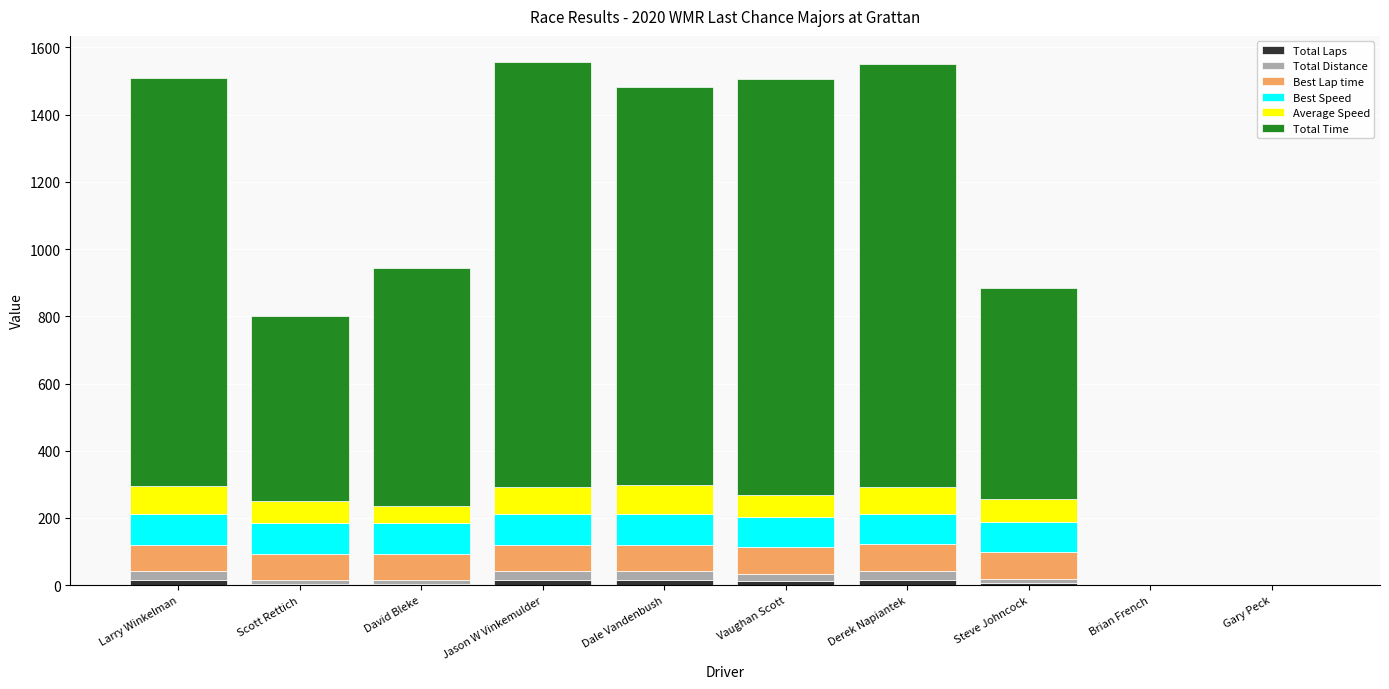

How many series are shown in this chart?

6